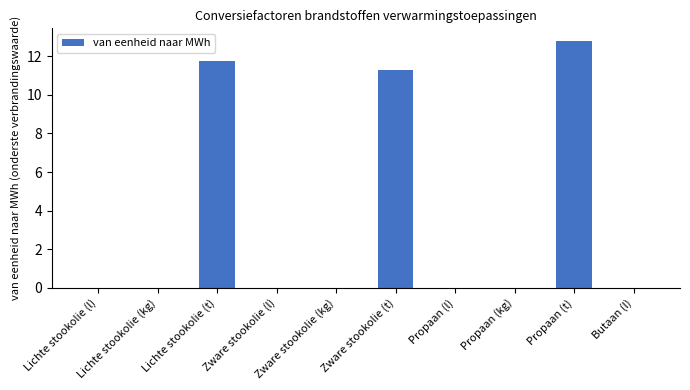

What is the sum of all values?

35.9